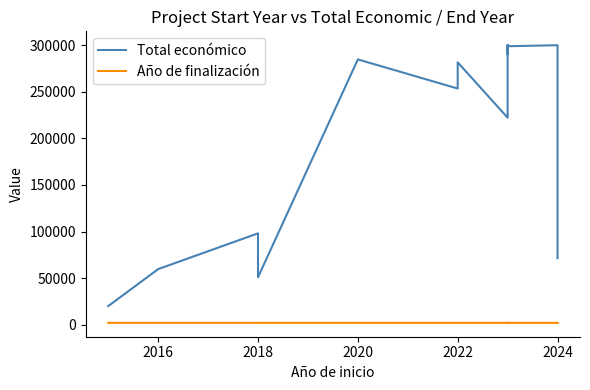

The value of Año de finalización at 11 is 3454. True or false?

False